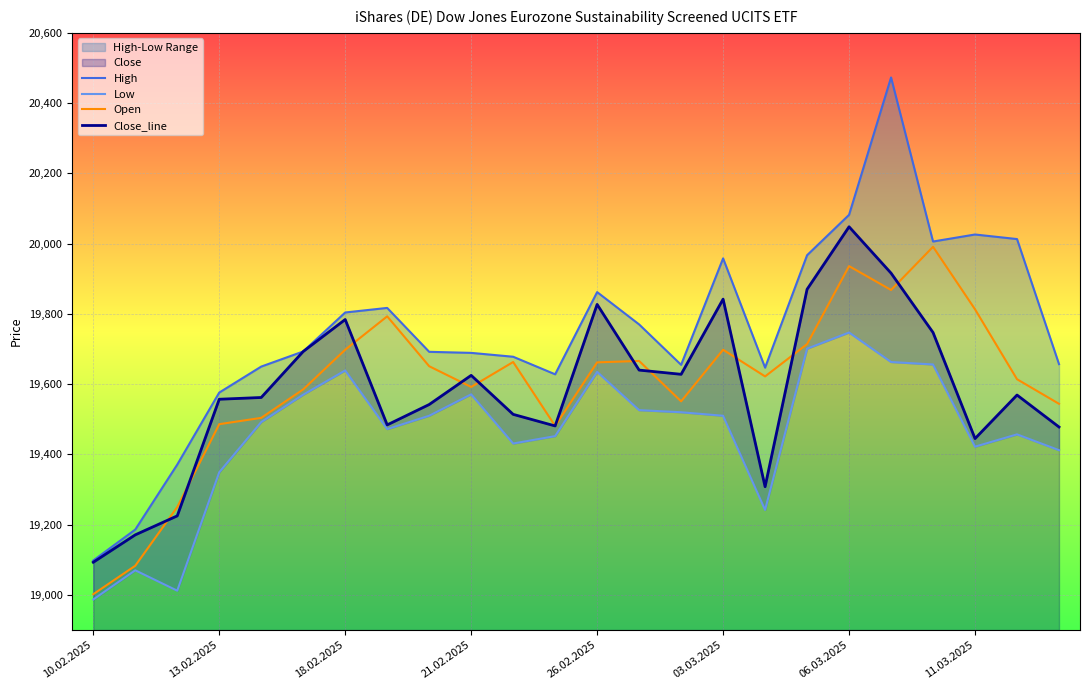

At which label does Close_line reach its peak?

06.03.2025